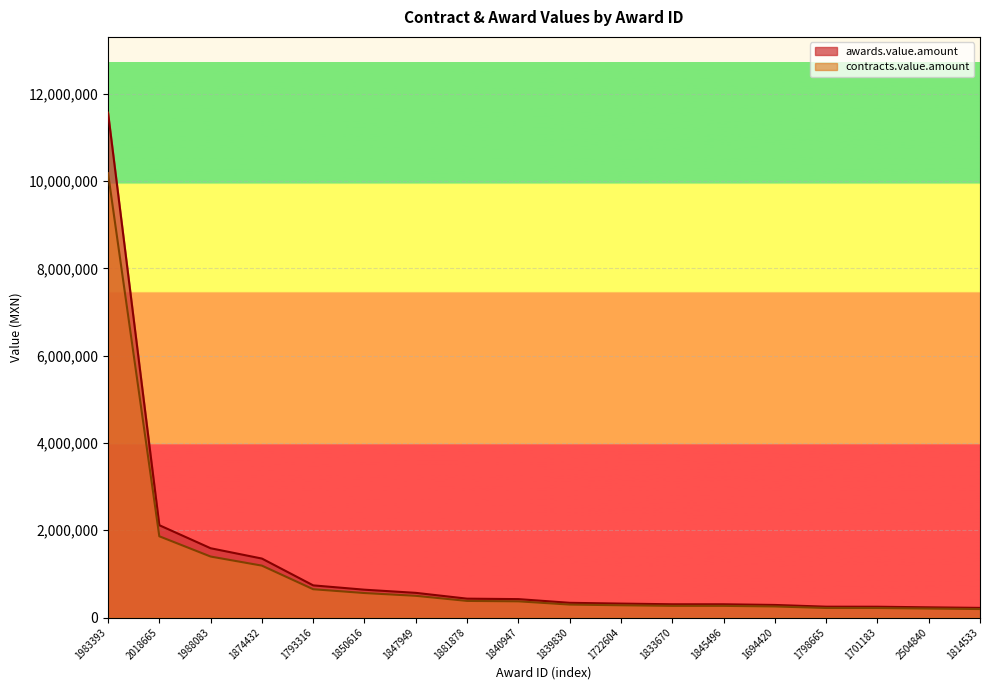

Reading left to right, what are all the values shown in this chart?

awards.value.amount: 11570501.9	2115426.0	1587602.8	1351110.0	736670.0	637443.2	565196.5	432157.5	421642.6	337023.5	318960.2	303620.4	303313.6	287932.3	248223.8	247160.8	233642.2	220665.5
contracts.value.amount: 10182041.7	1861574.9	1397090.5	1188976.8	648269.6	560950.0	497372.9	380298.6	371045.5	296580.7	280685.0	267186.0	266915.9	253380.4	218436.9	217501.5	205605.2	194185.6